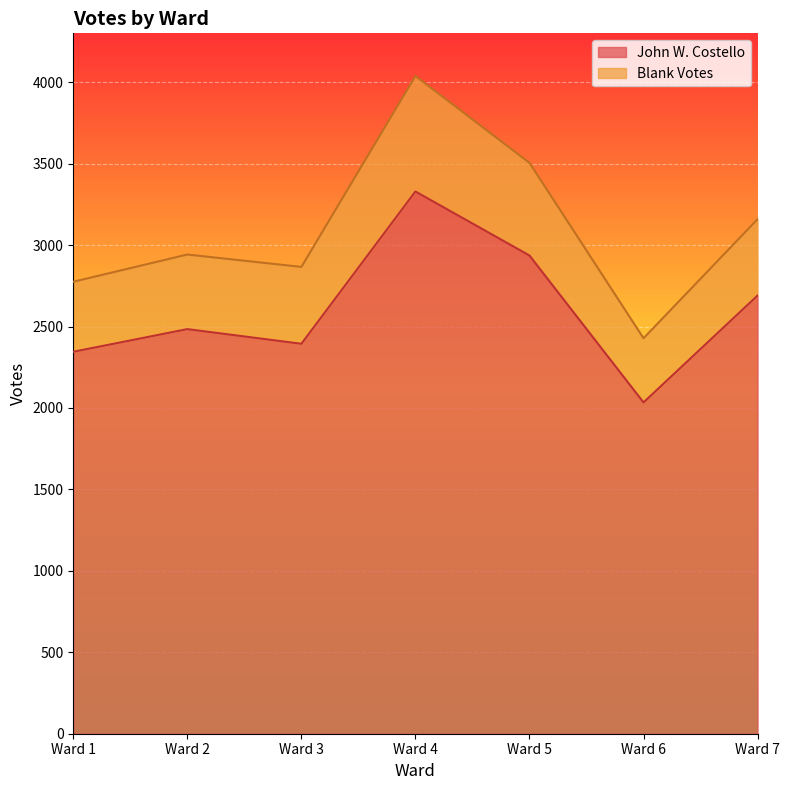

Where does the Total Votes Cast series first go above 2942?

Ward 4